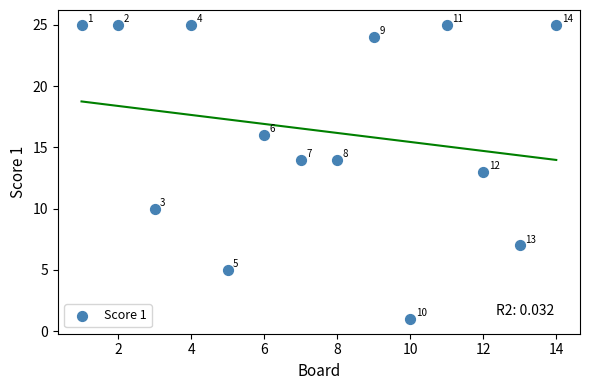

What is the range of Y values (max minus min)?

24